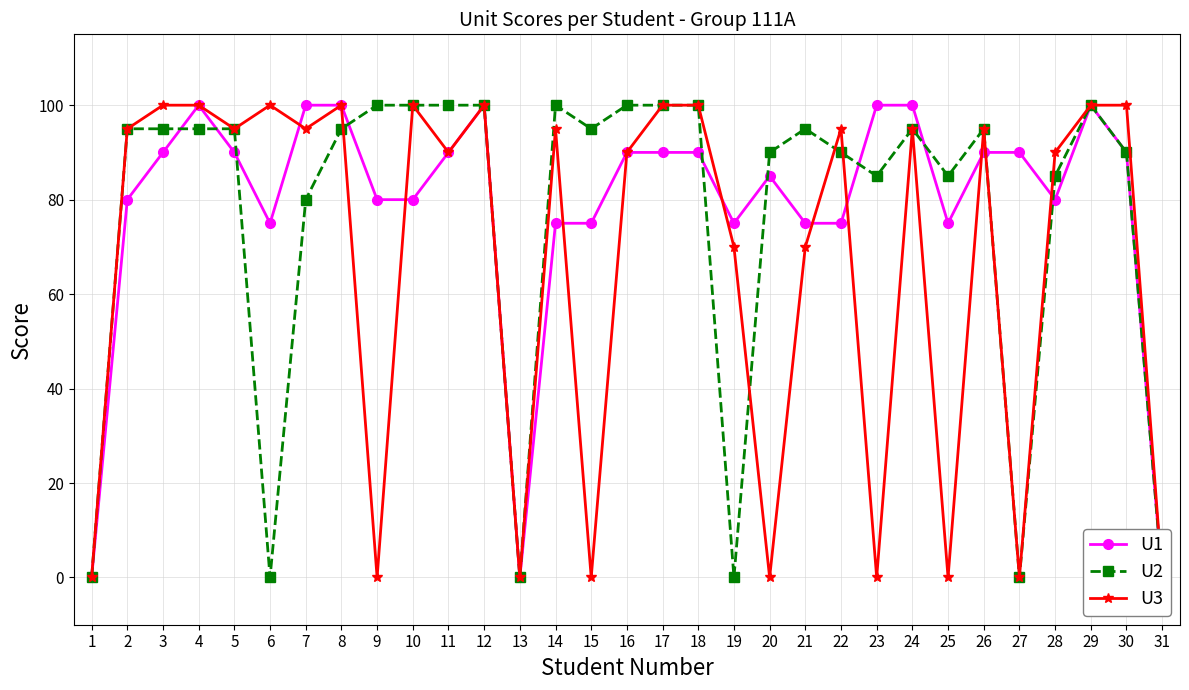

Reading right to left, what are all the values shown in this chart?

U1: 0	90	100	80	90	90	75	100	100	75	75	85	75	90	90	90	75	75	0	100	90	80	80	100	100	75	90	100	90	80	0
U2: 0	90	100	85	0	95	85	95	85	90	95	90	0	100	100	100	95	100	0	100	100	100	100	95	80	0	95	95	95	95	0
U3: 0	100	100	90	0	95	0	95	0	95	70	0	70	100	100	90	0	95	0	100	90	100	0	100	95	100	95	100	100	95	0